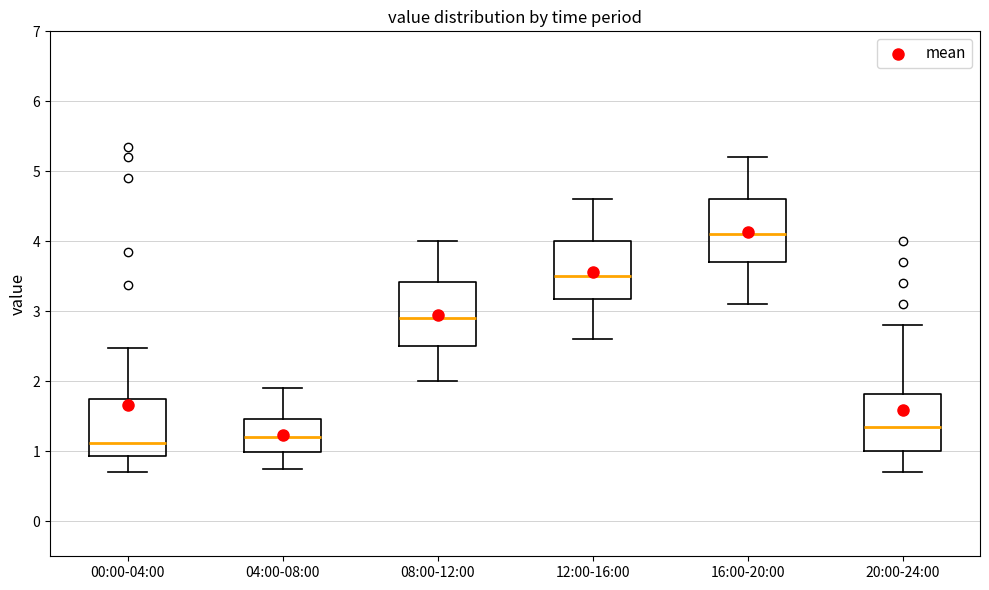

Reading left to right, transcribe this box plot: for each box, give where its median line is, the range the box spans, and where its two whiskers end, as read against the y-axis. The values are not printed on the chart, so give them approximately, as read against the axis.

00:00-04:00: median 1.1, box 0.9 to 1.8, whiskers 0.7 to 2.5
04:00-08:00: median 1.2, box 1.0 to 1.5, whiskers 0.8 to 1.9
08:00-12:00: median 2.9, box 2.5 to 3.4, whiskers 2.0 to 4.0
12:00-16:00: median 3.5, box 3.2 to 4.0, whiskers 2.6 to 4.6
16:00-20:00: median 4.1, box 3.7 to 4.6, whiskers 3.1 to 5.2
20:00-24:00: median 1.4, box 1.0 to 1.8, whiskers 0.7 to 2.8